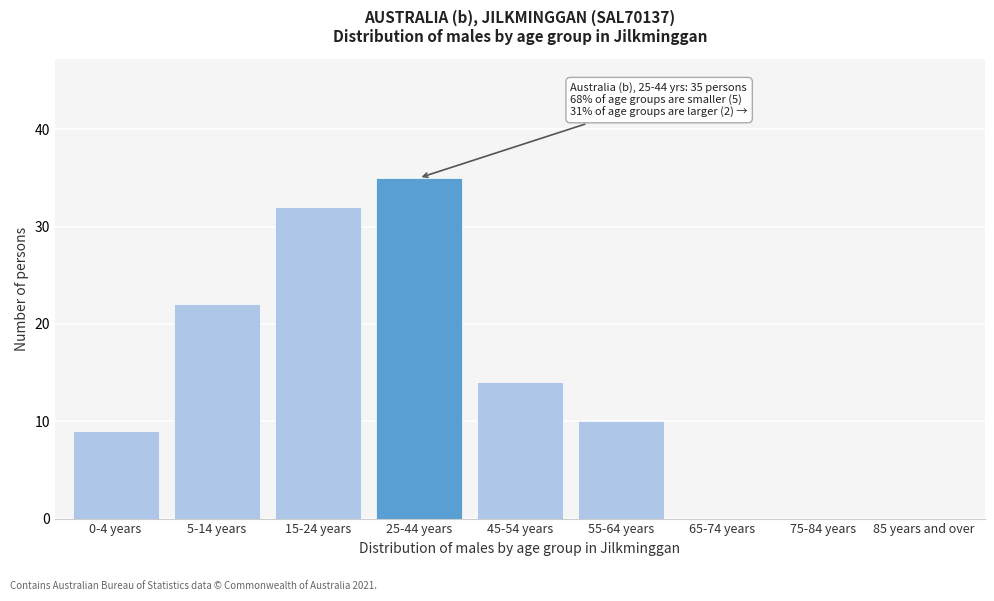

Reading right to left, list all the values displayed in this chart.

85 years and over=0	75-84 years=0	65-74 years=0	55-64 years=10	45-54 years=14	25-44 years=35	15-24 years=32	5-14 years=22	0-4 years=9